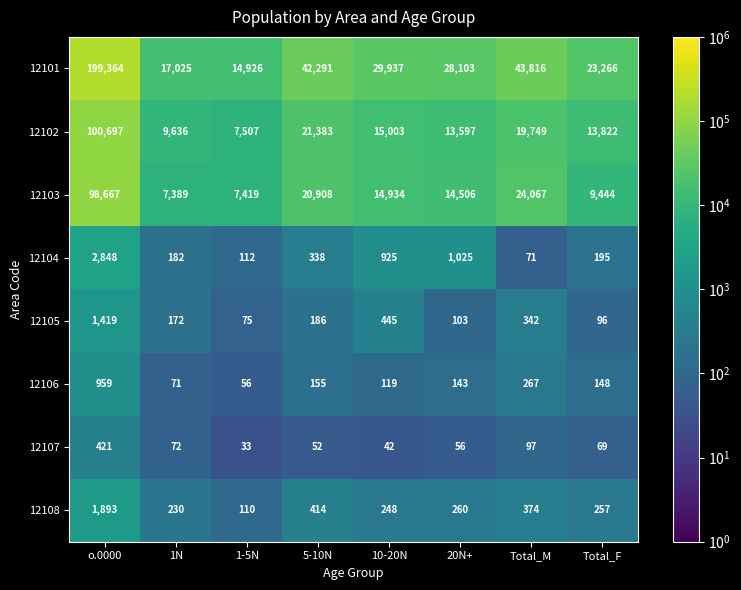

Rank the series by their maximum value, from lowest to highest.

12107, 12106, 12105, 12108, 12104, 12103, 12102, 12101